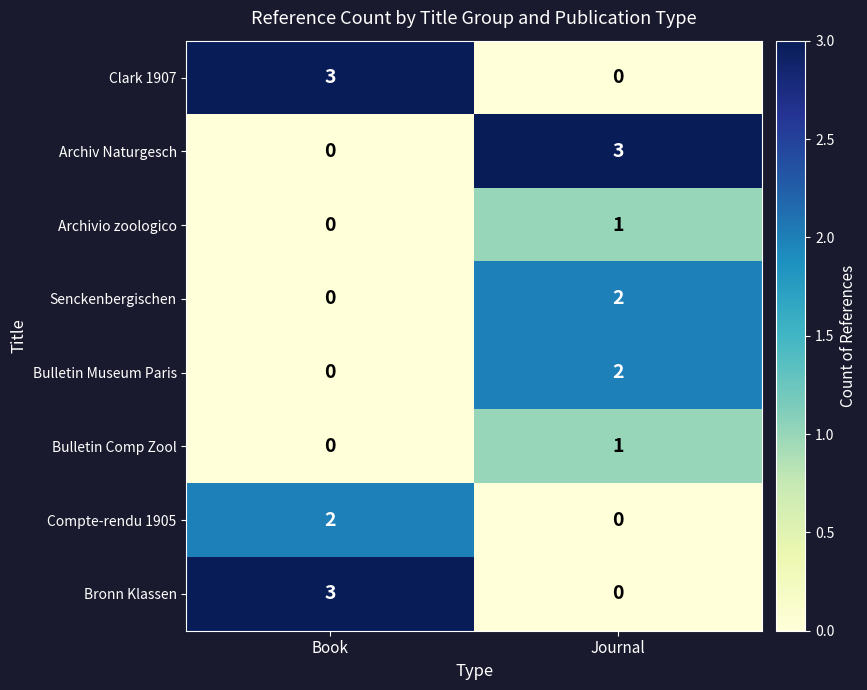

At which label is Archivio zoologico closest to 0?

Book